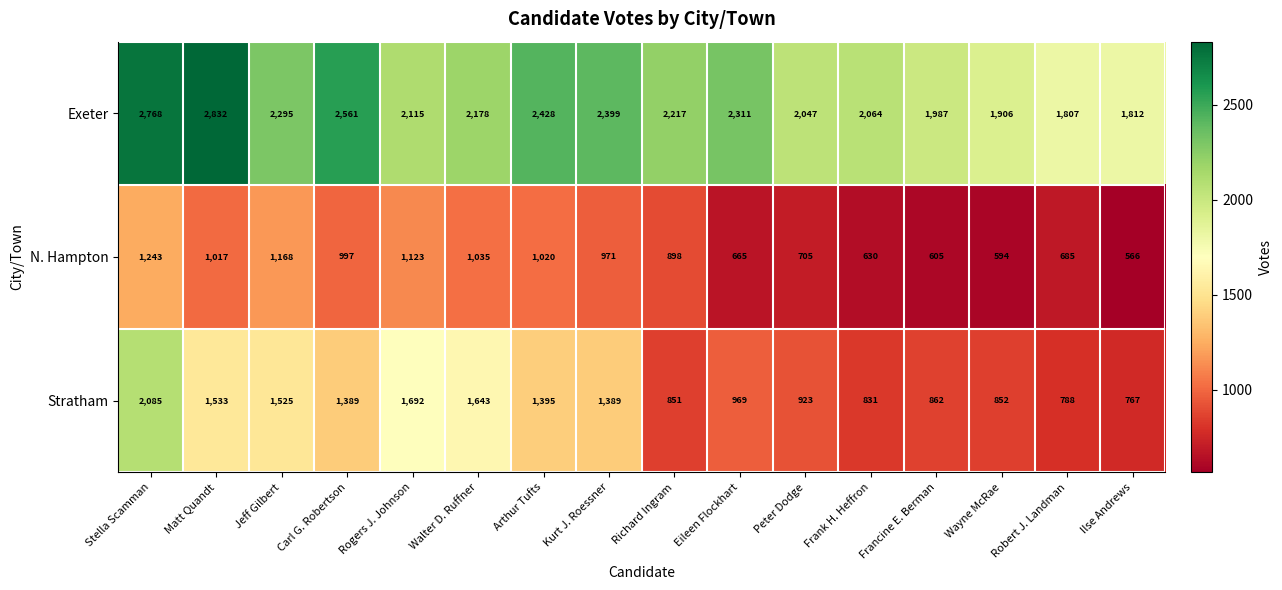

What is the difference between the N. Hampton values at Ilse Andrews and Eileen Flockhart?

99